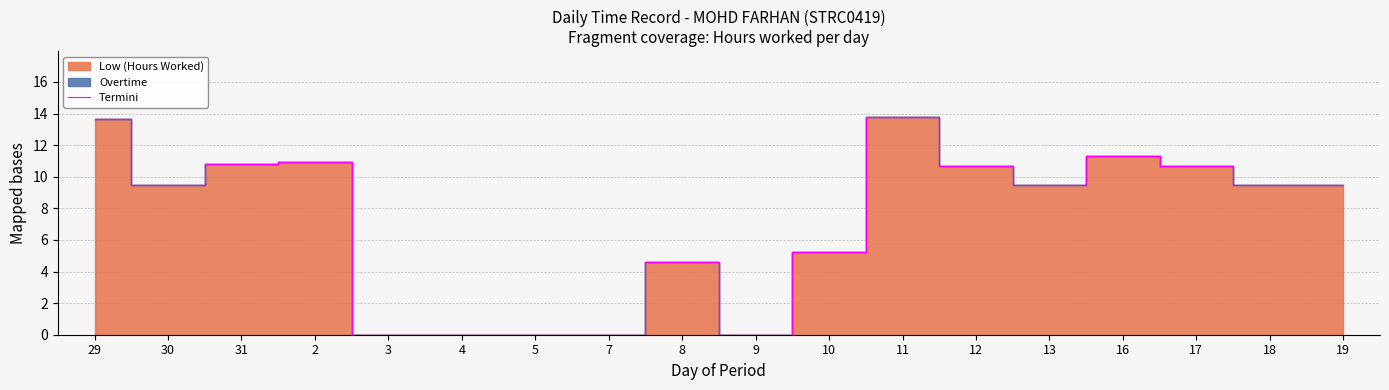

How many interior local peaks (higher than both neighbors) does the data have?

4